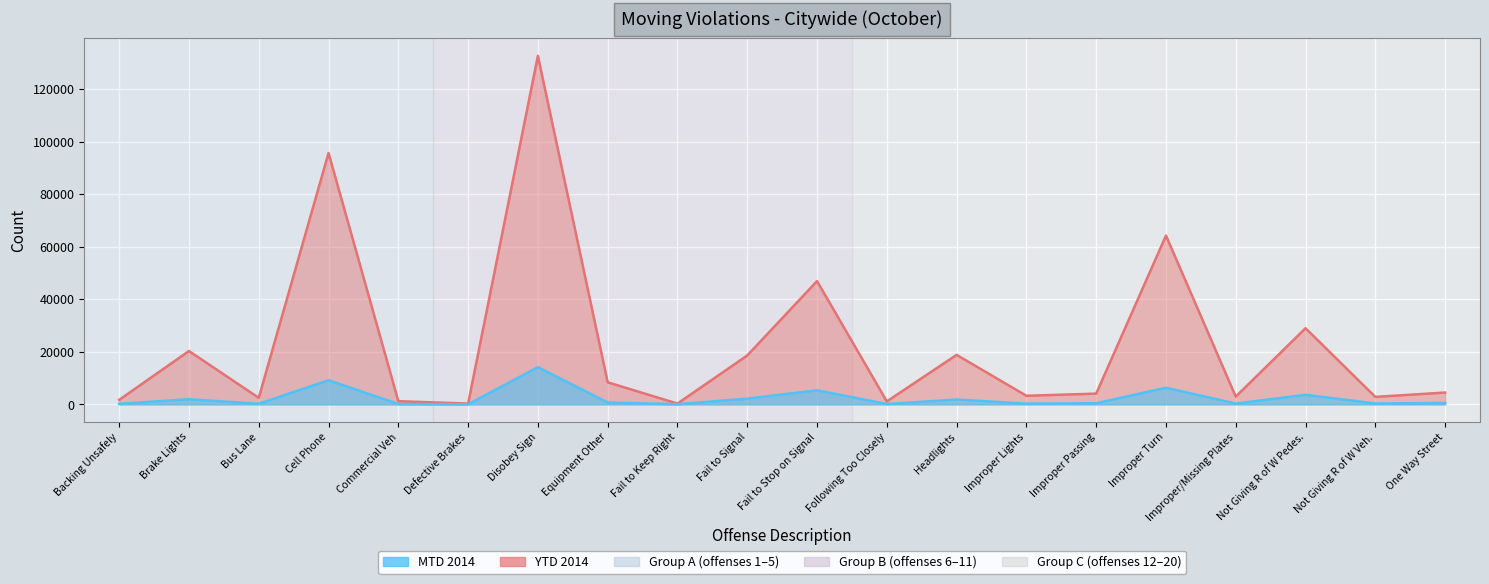

Does the chart display data point markers on the line(s)?

No